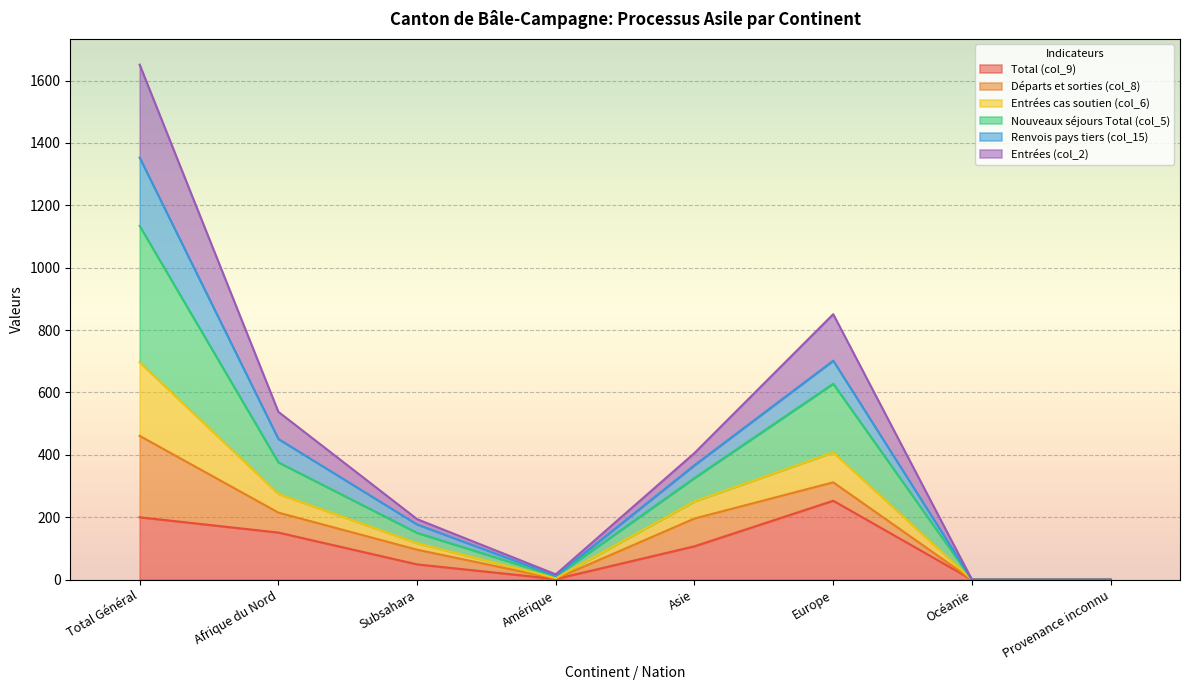

In Entrées (col_2), how many points are lower than both neighbors (excluding endpoints)?

1